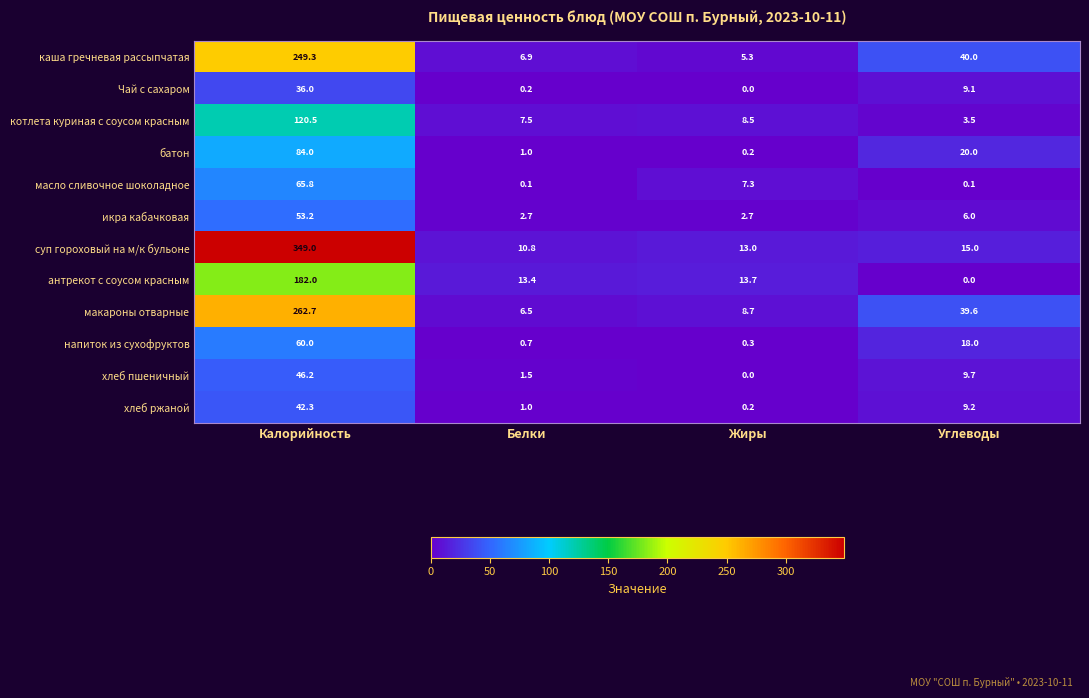

What is the total value across all series at Жиры?

59.9